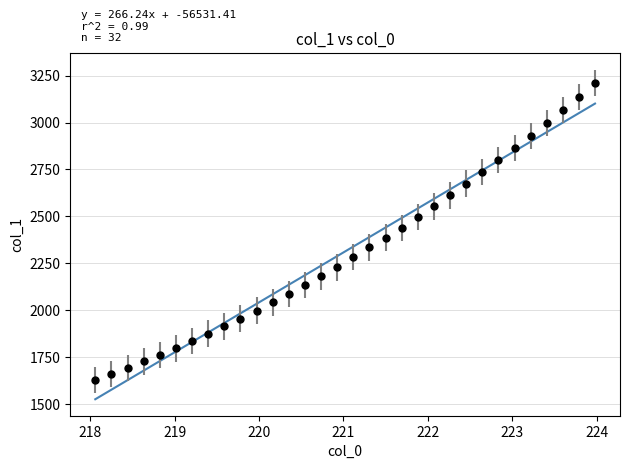

What is the minimum value shown in the chart?

1524.9